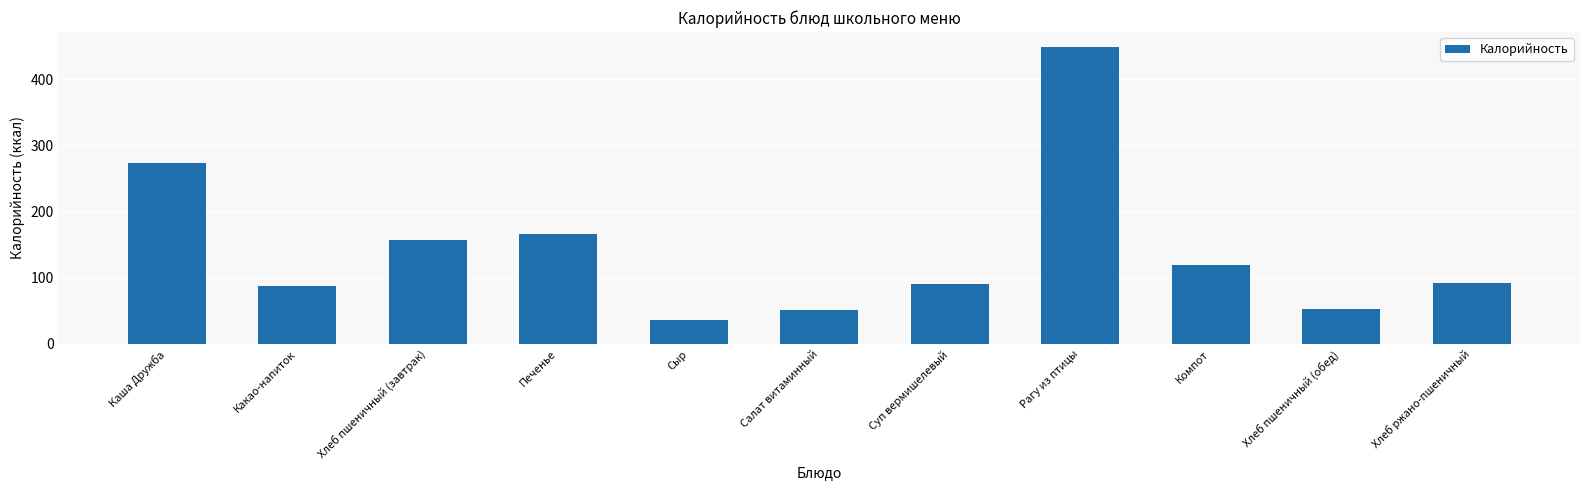

What is the ratio of the value at Хлеб пшеничный (завтрак) to the value at Хлеб пшеничный (обед)?

3.0